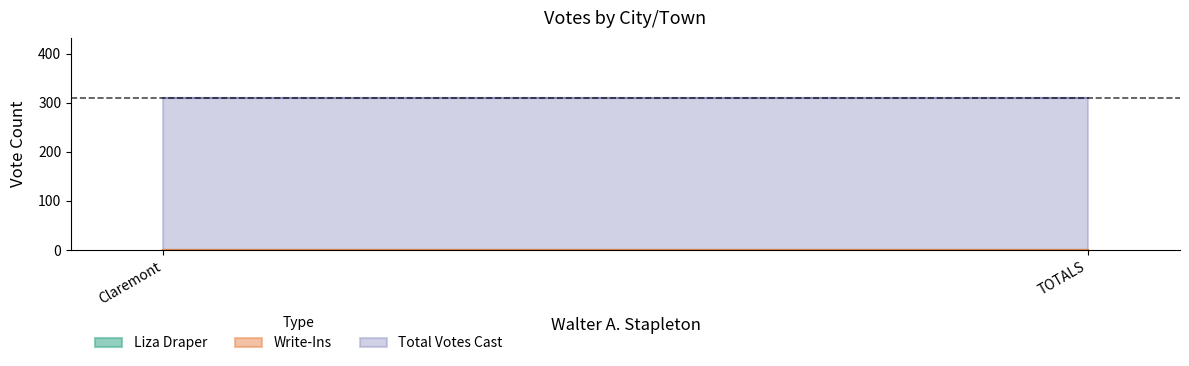

Which series has the largest total across all categories?

Total Votes Cast